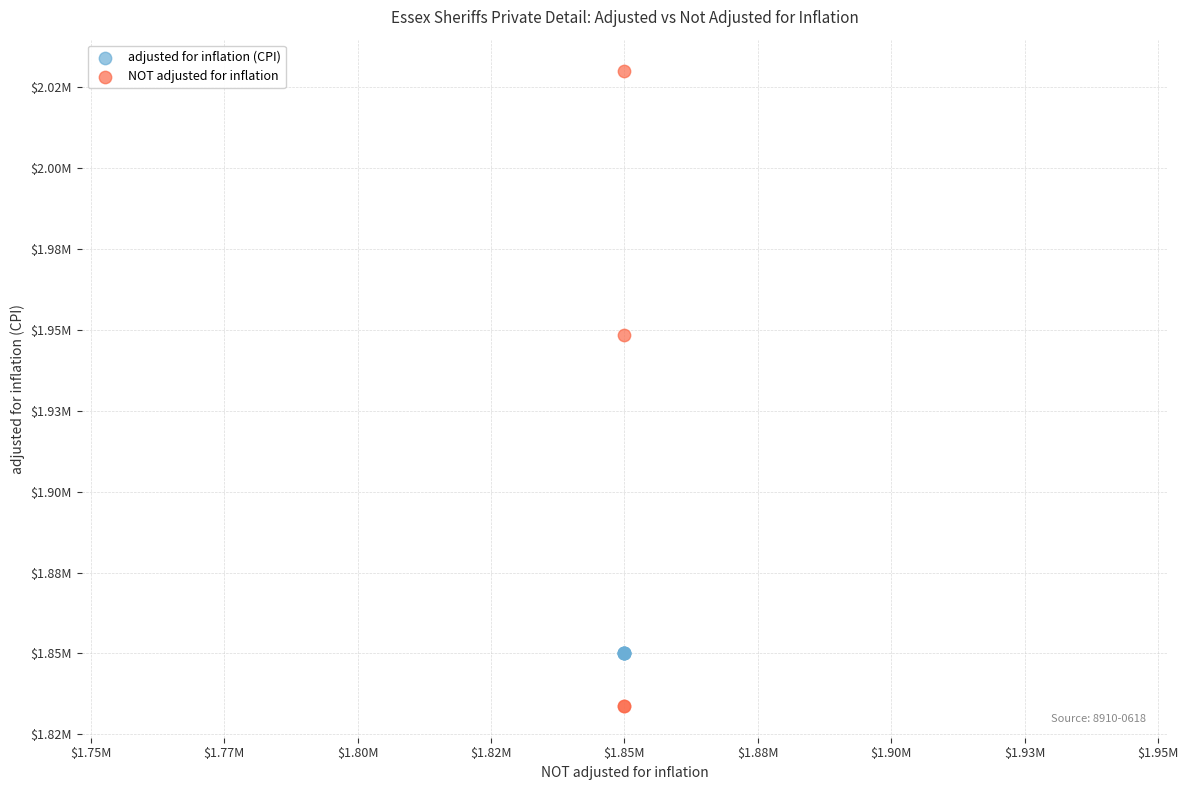

What are all the series names shown in the legend?

adjusted for inflation (CPI), NOT adjusted for inflation